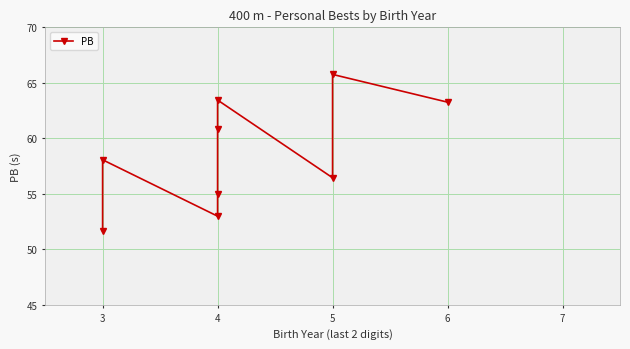

True or false: the data has more than 2 interior local peaks.

True